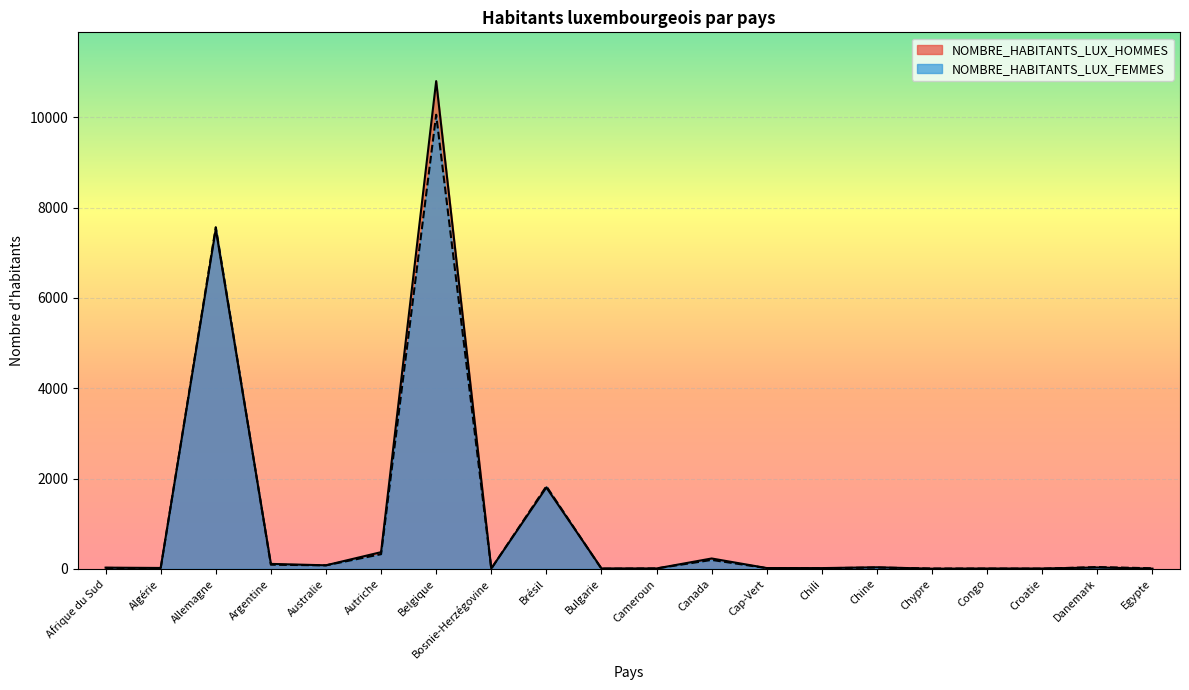

What is the sum of all NOMBRE_HABITANTS_LUX_HOMMES values?

21122